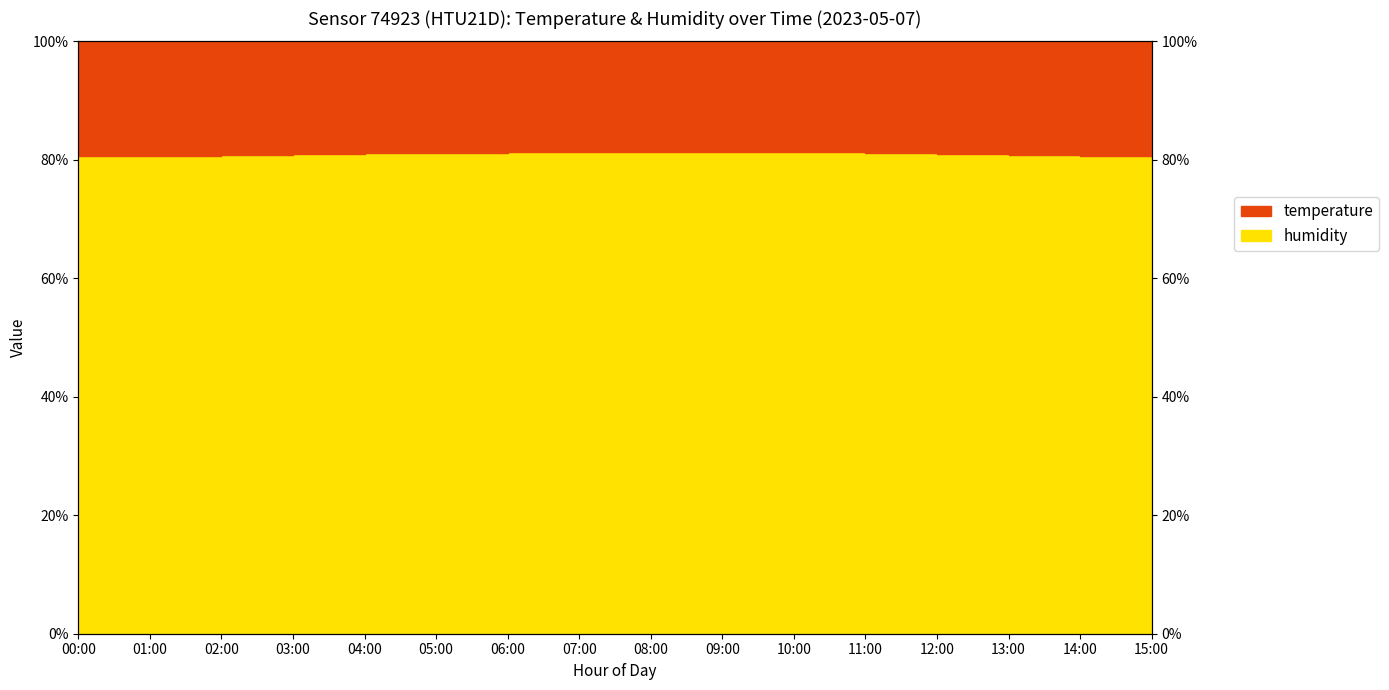

True or false: the data has more than 1 interior local peaks.

False